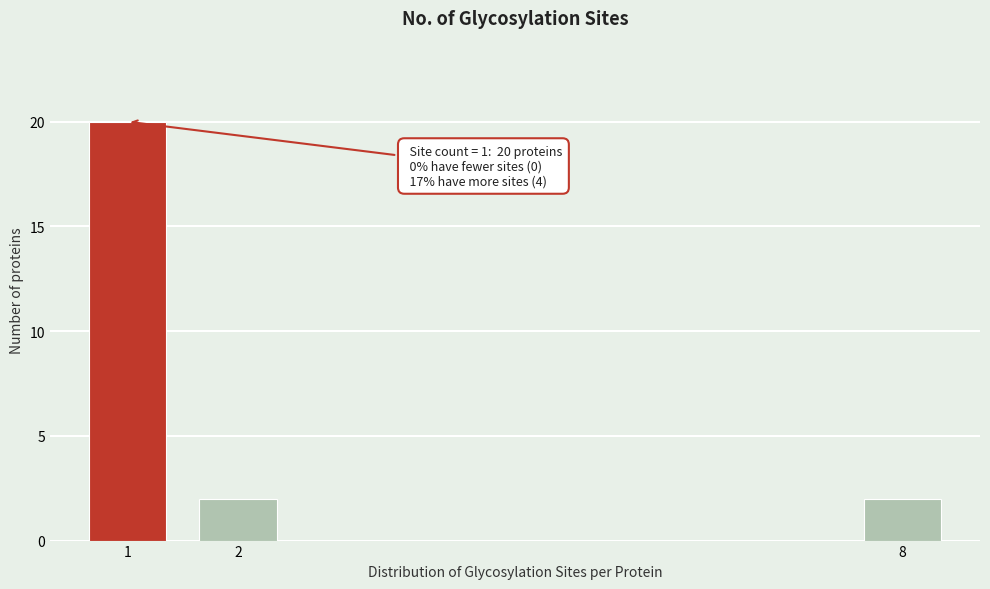

Reading right to left, what are all the values shown in this chart?

8=2	2=2	1=20